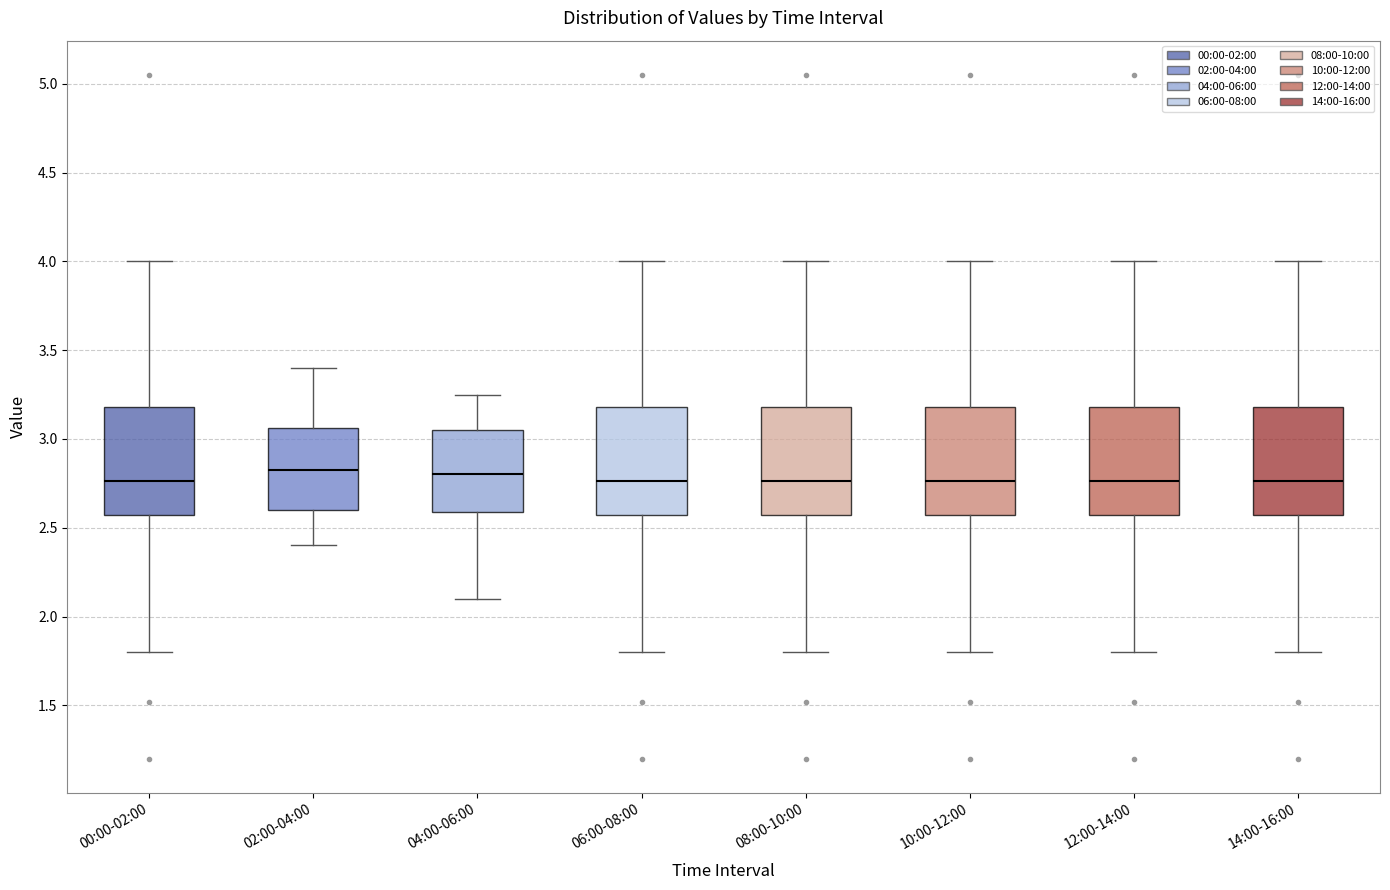

Where is the lower edge of the box for 12:00-14:00 on the y-axis? The values are not printed on the chart, so give them approximately, as read against the axis.

2.55